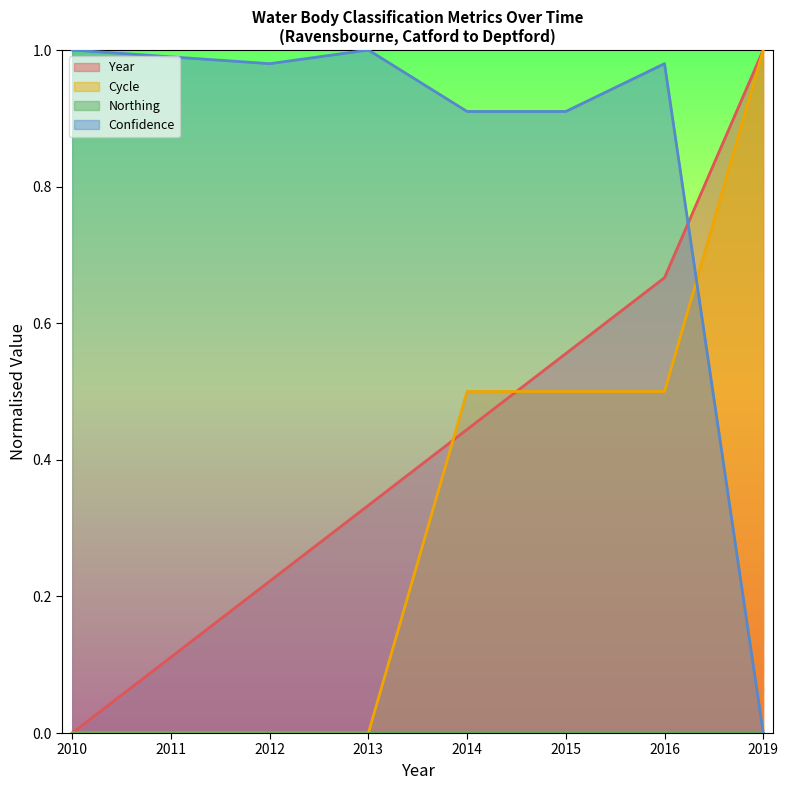

Reading left to right, list all the values displayed in this chart.

Year: 0.0	0.1	0.2	0.3	0.4	0.6	0.7	1.0
Cycle: 0.0	0.0	0.0	0.0	0.5	0.5	0.5	1.0
Confidence: 1.0	1.0	1.0	1.0	0.9	0.9	1.0	0.0